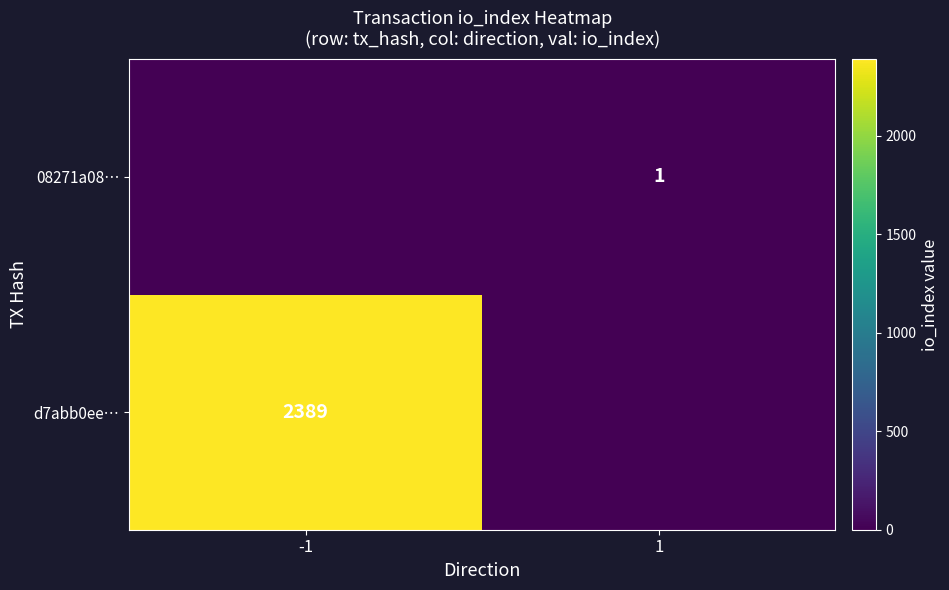

Is the value of d7abb0ee… at -1 greater than the value of 08271a08… at 1?

Yes